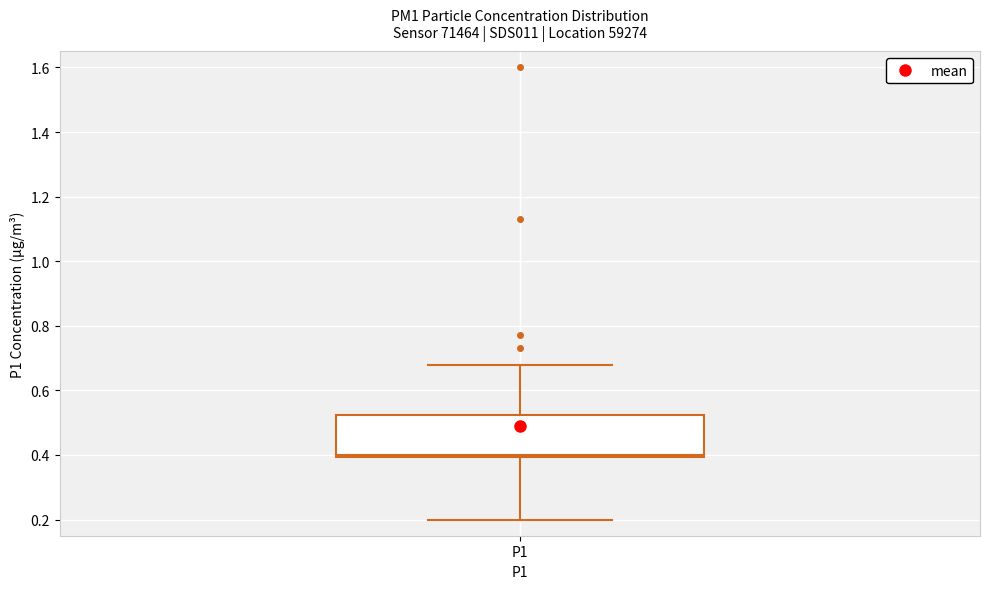

Transcribe this box plot: give where the median line is, the range the box spans, and where the two whiskers end, as read against the y-axis. The values are not printed on the chart, so give them approximately, as read against the axis.

median 0.40 (just above the box's lower edge), box 0.40 to 0.52, whiskers 0.20 to 0.68